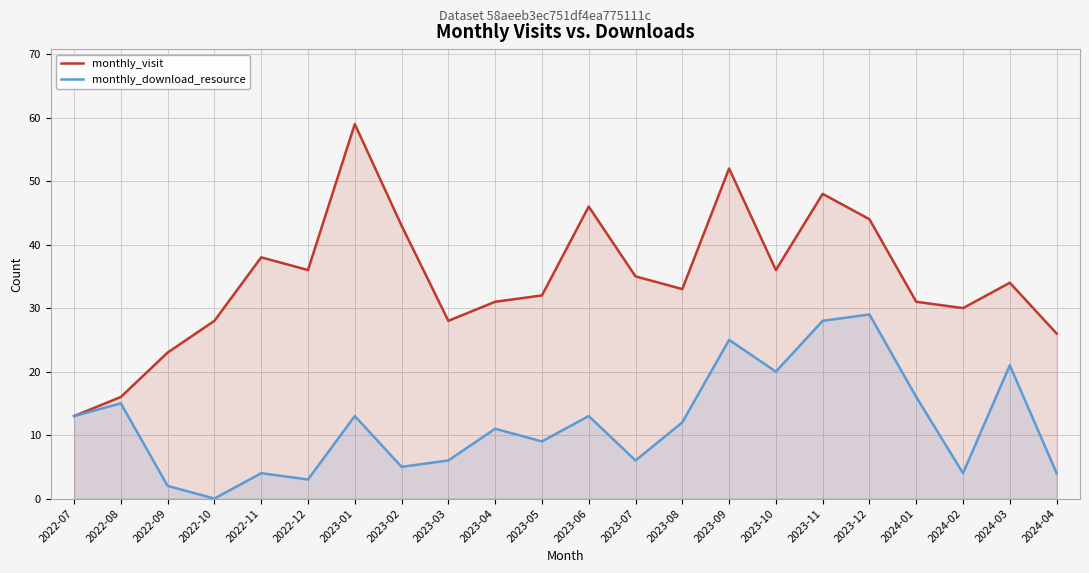

Is it true that monthly_visit equals 23 at 2022-09?

True